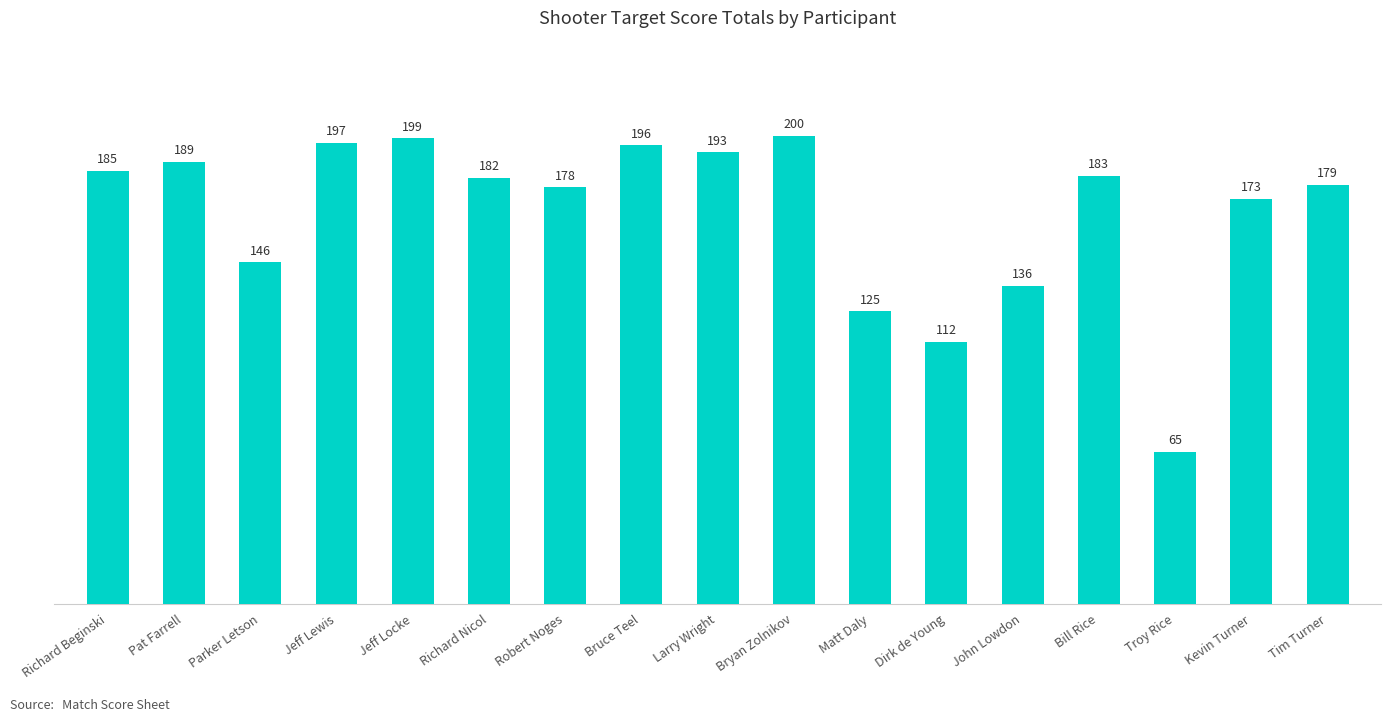

What is the change in value from Larry Wright to Kevin Turner?

-20